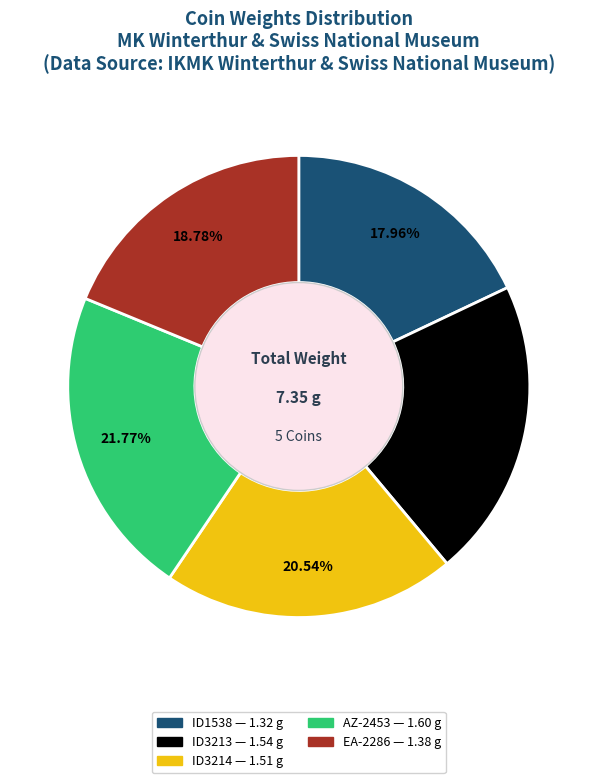

Does ID3213 represent more than half of the total?

No